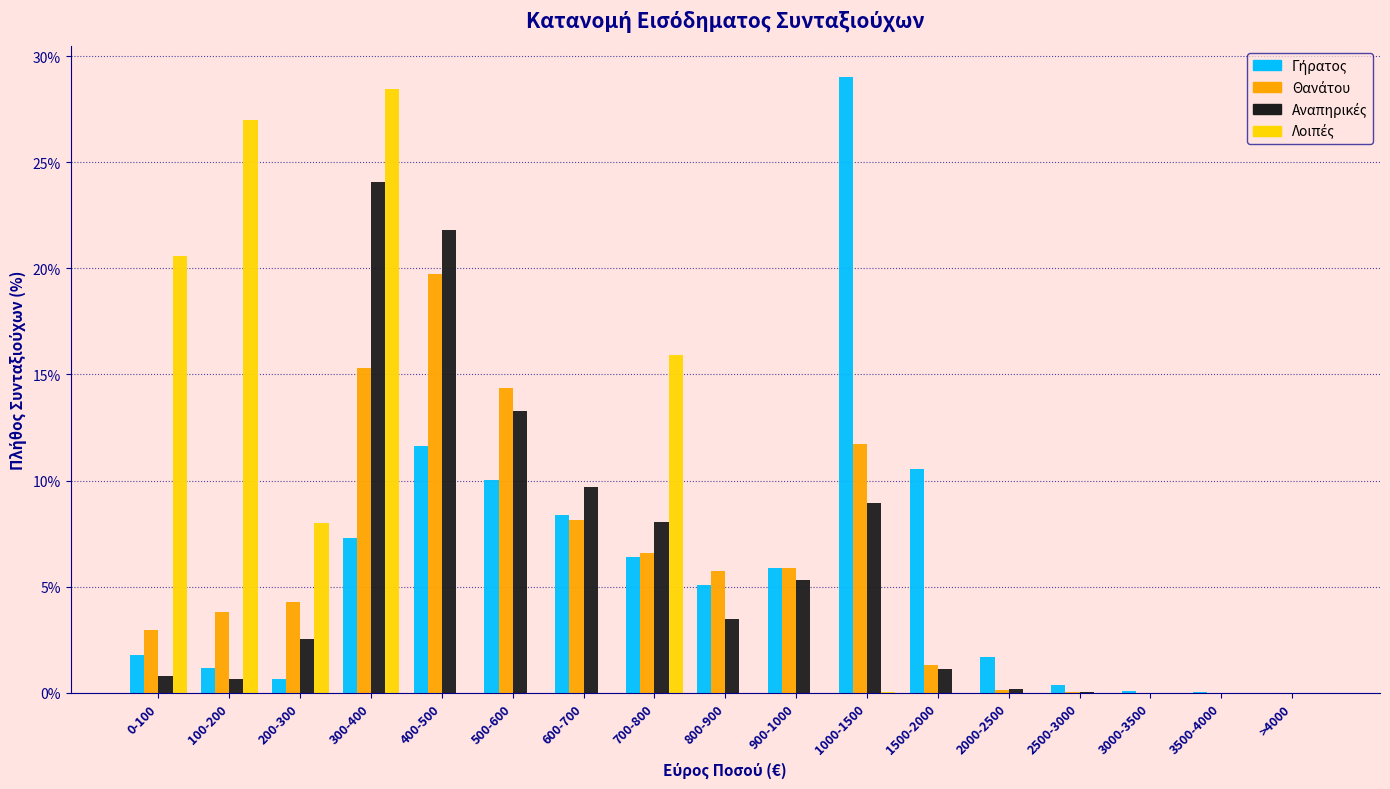

What is the total value across all series at 500-600?

37.7